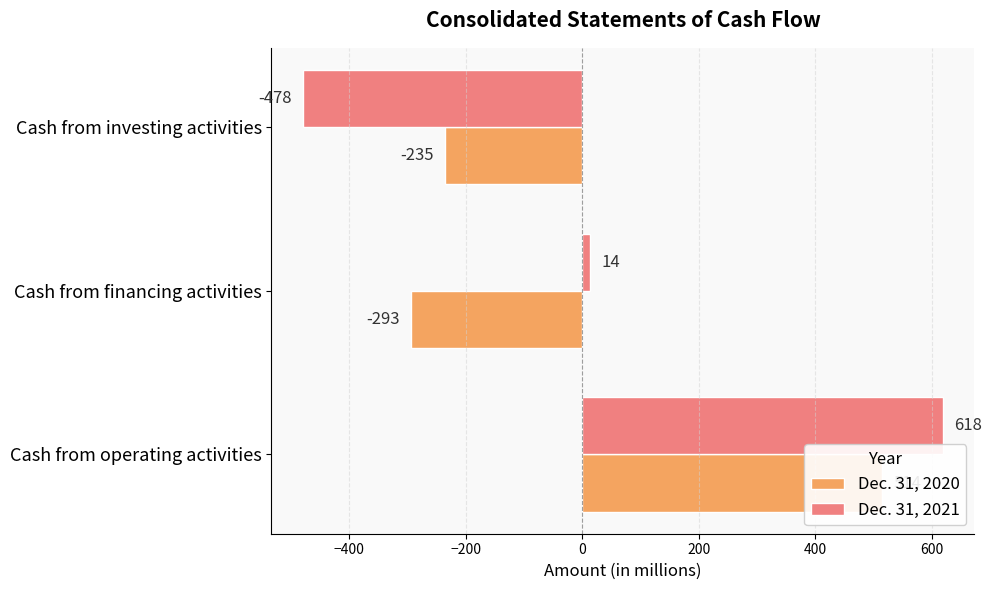

How many values in Dec. 31, 2020 are above zero?

1